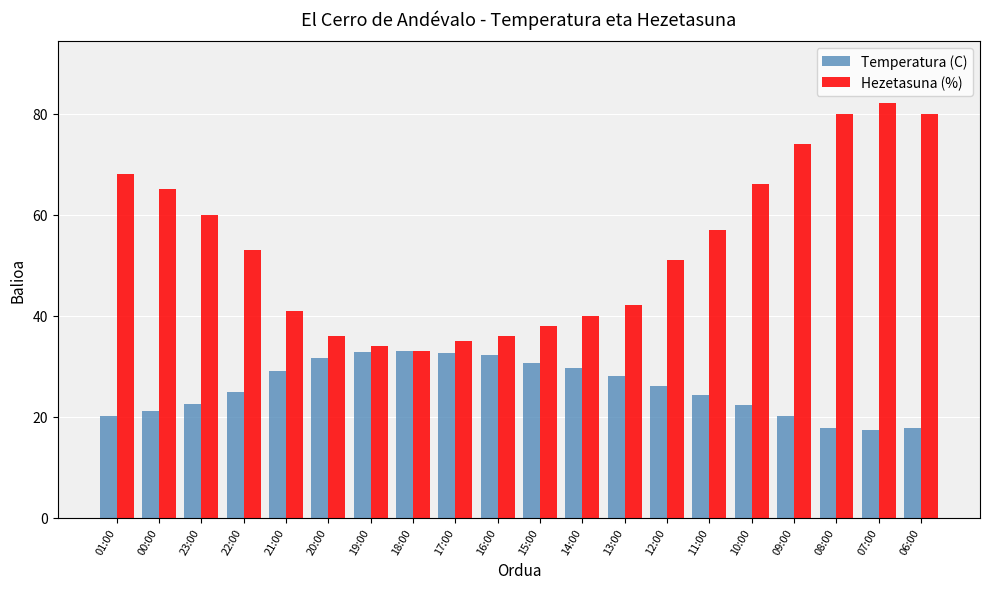

Does the chart contain stacked bars?

No